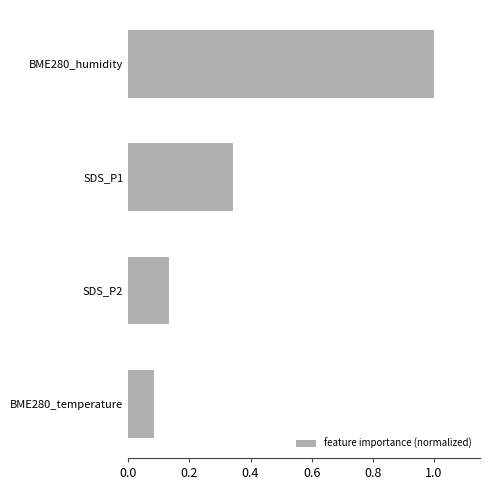

Is it true that the value at SDS_P1 is 0.5?

False